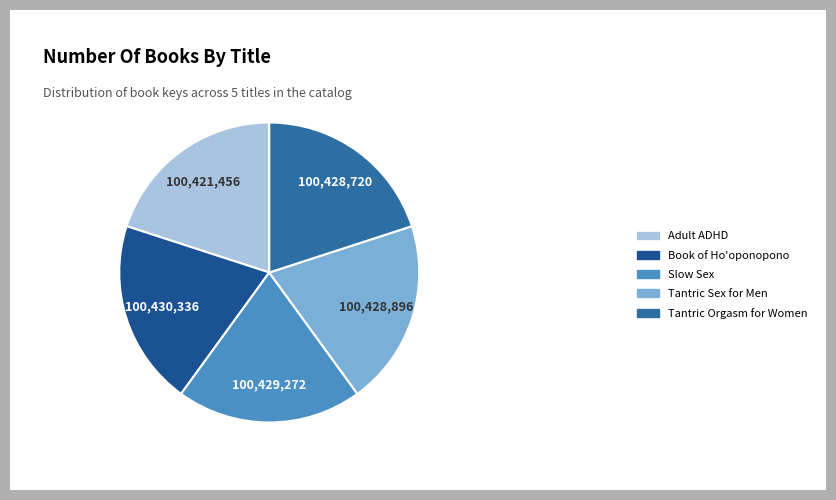

How many slices are in this pie chart?

5